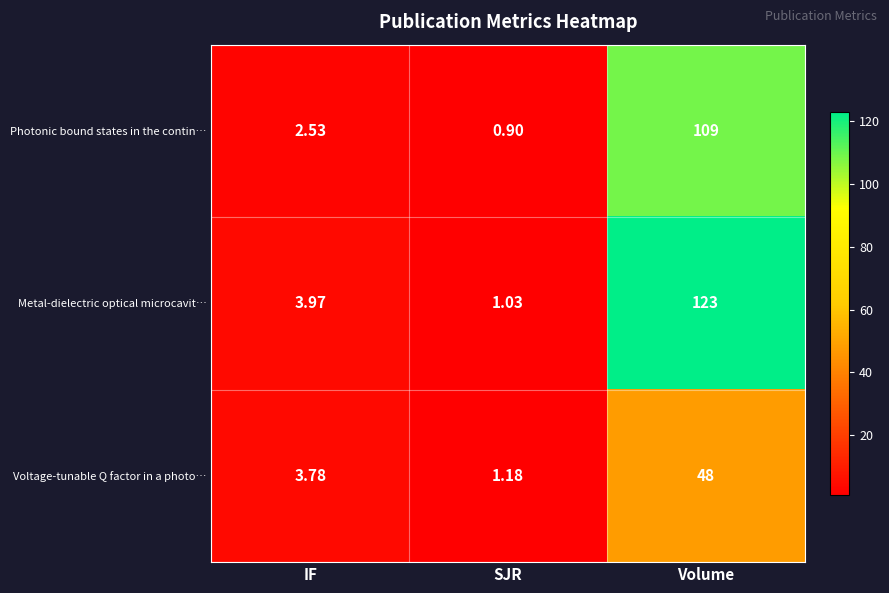

Where does the Photonic bound states in the contin… series first go above 2?

IF